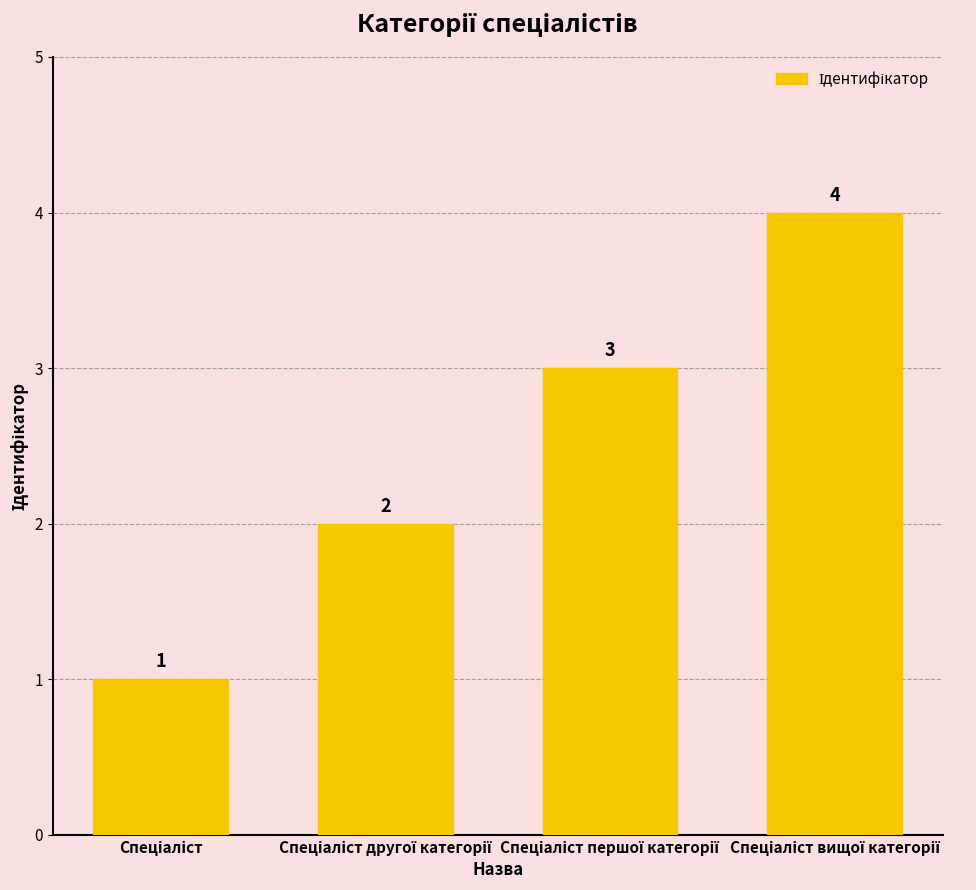

How many values are between 2 and 4?

3